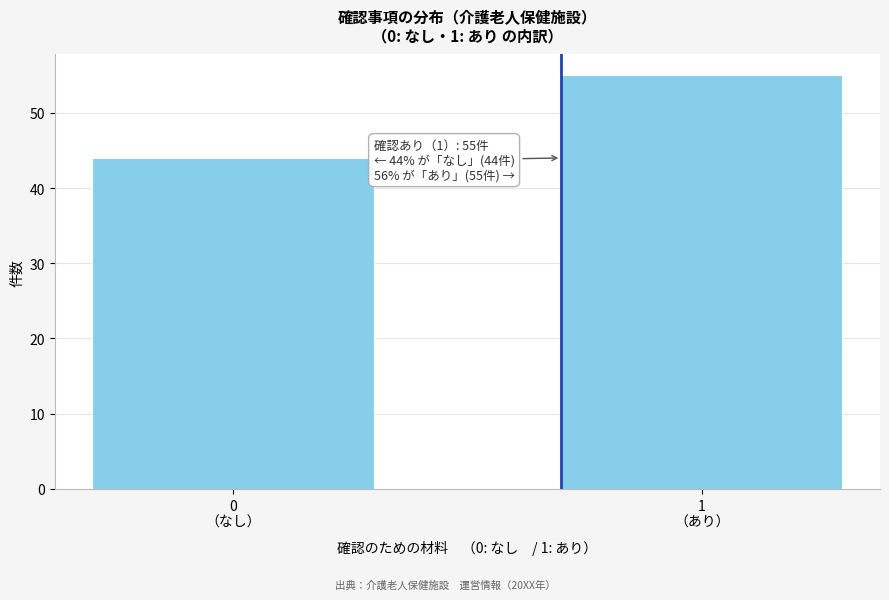

Reading left to right, extract all data points from this chart.

44	55